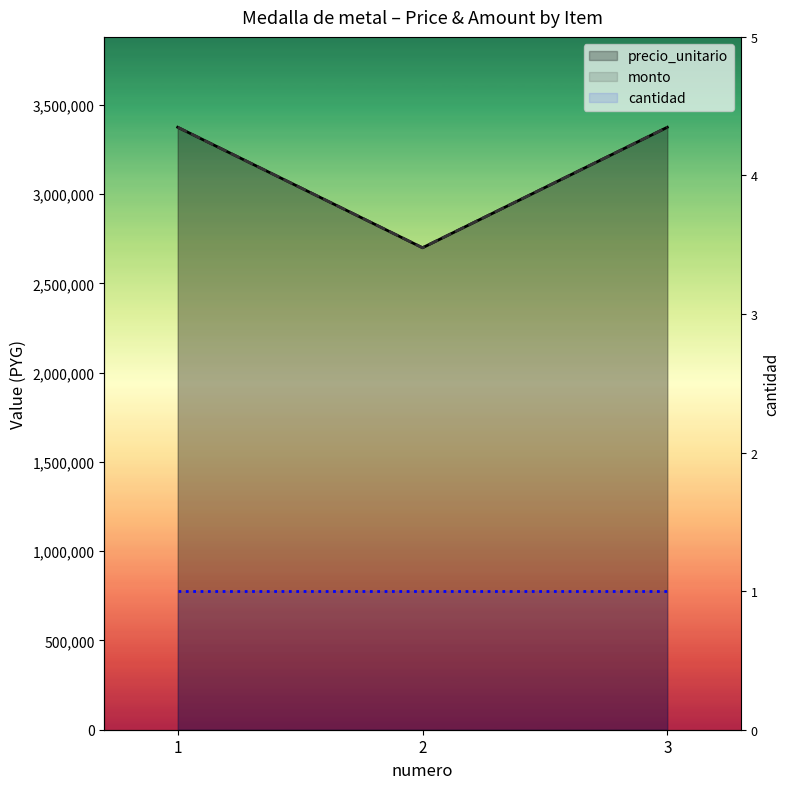

What is the value of the monto point at the 2nd from the left?

2700000